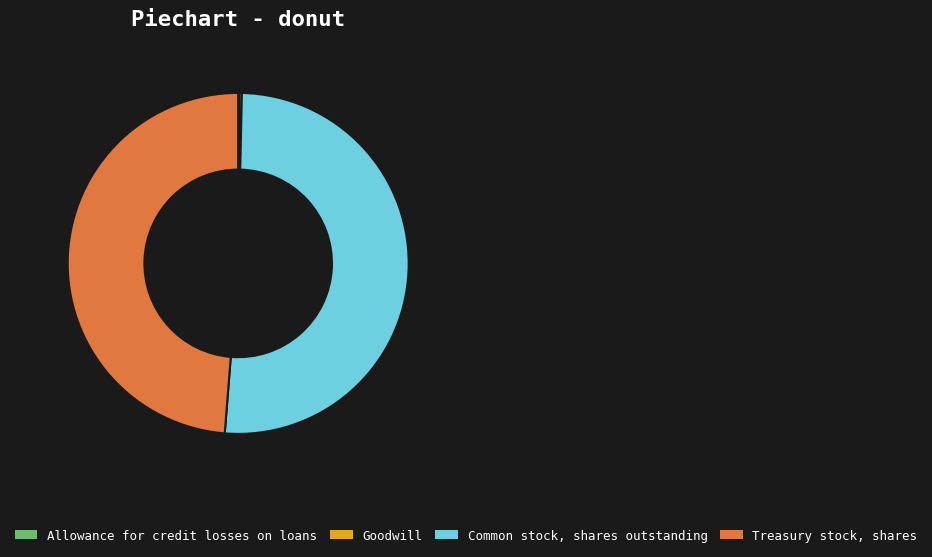

Is it true that Treasury stock, shares is 55% of the pie?

False